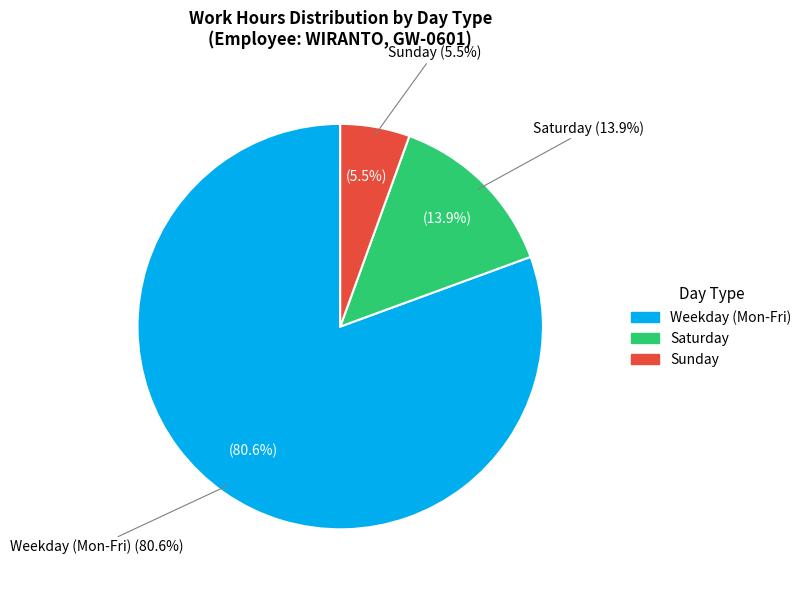

Which category has the smallest portion of the pie?

1-Sun